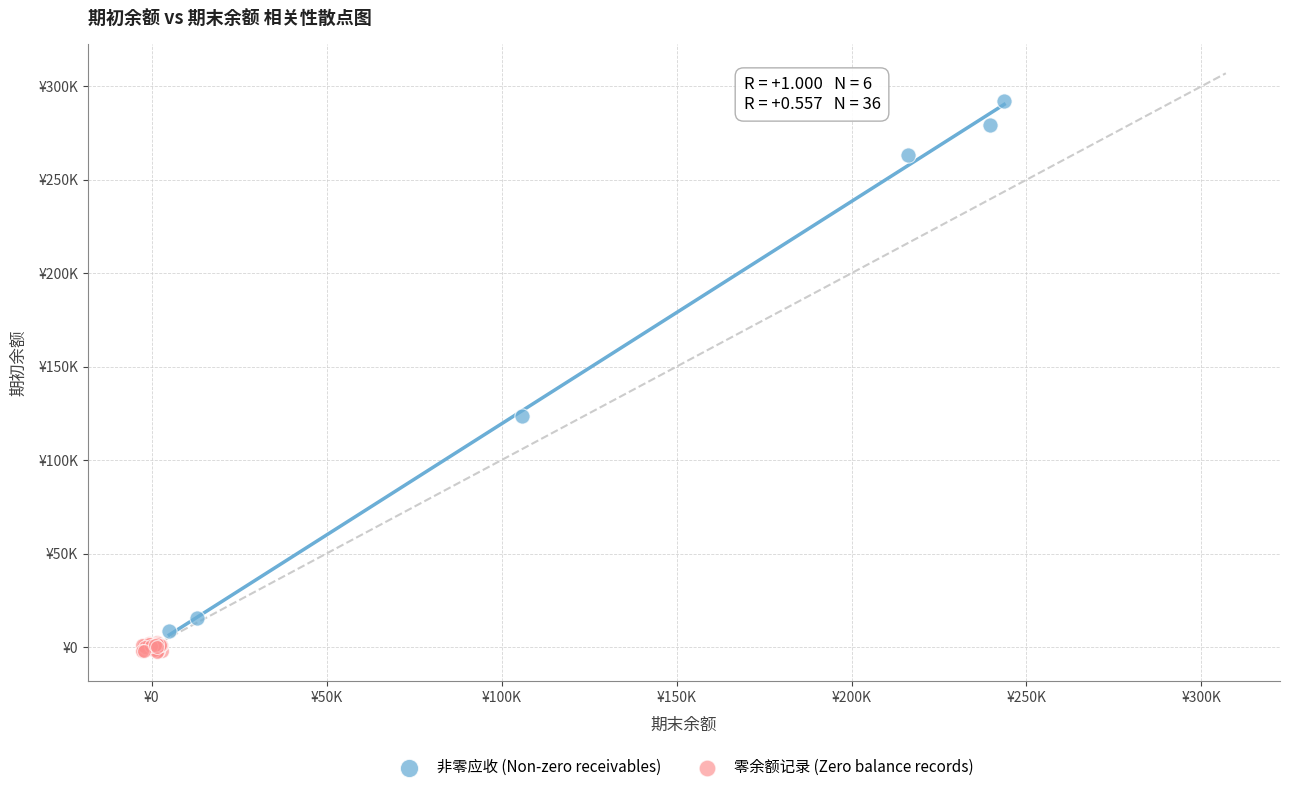

What are all the series names shown in the legend?

非零应收 (Non-zero receivables), 零余额记录 (Zero balance records)